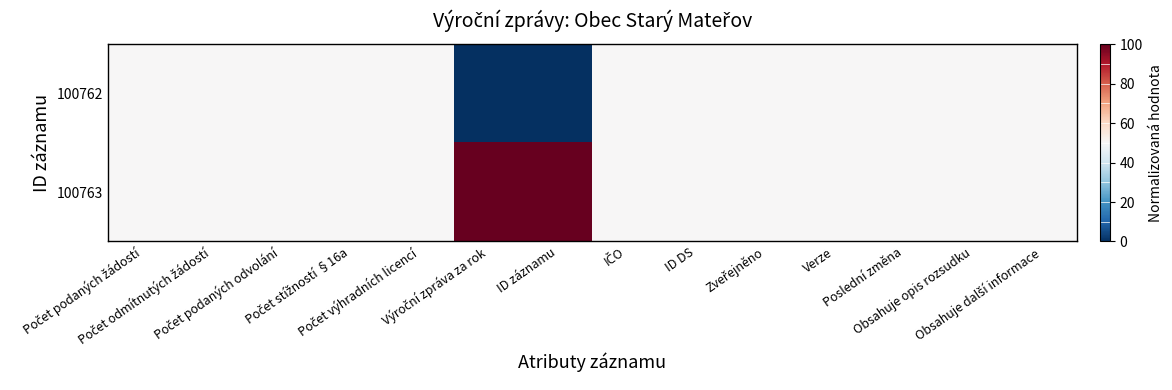

What is the total value across all series at Obsahuje opis rozsudku?

100